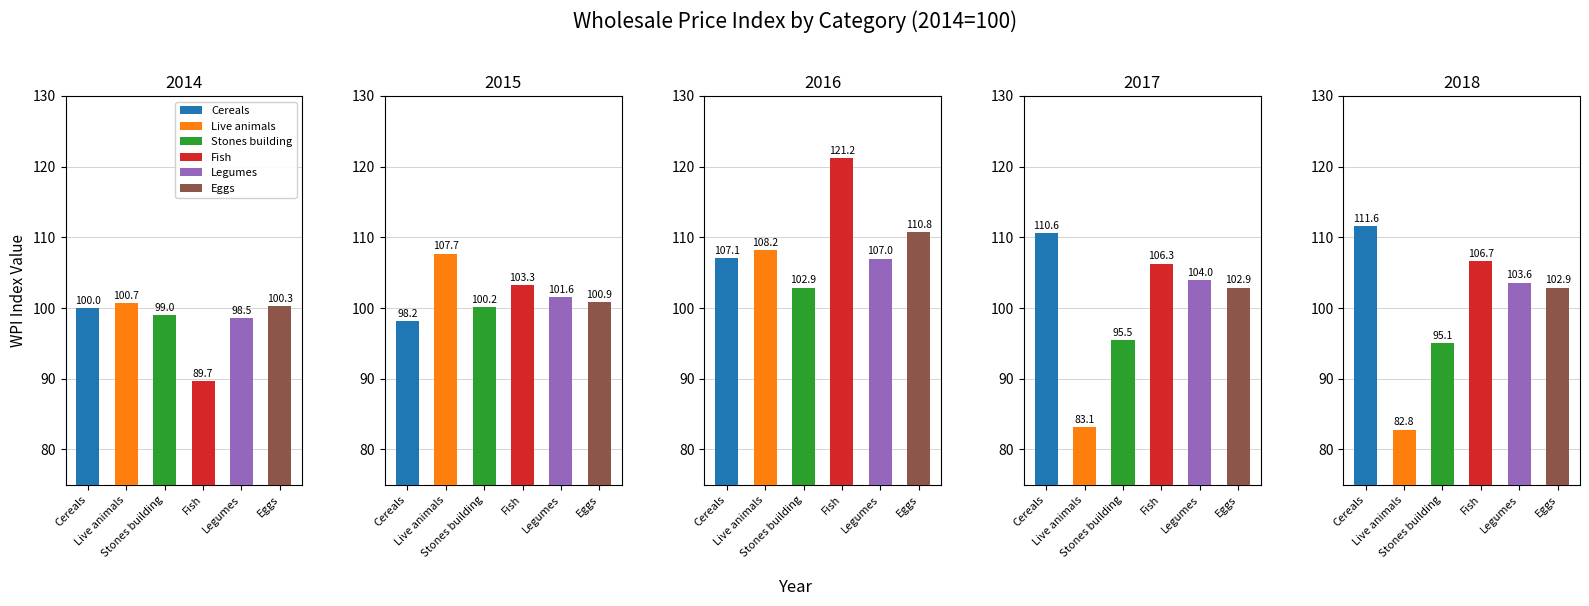

At how many categories does at least one series exceed 98?

5